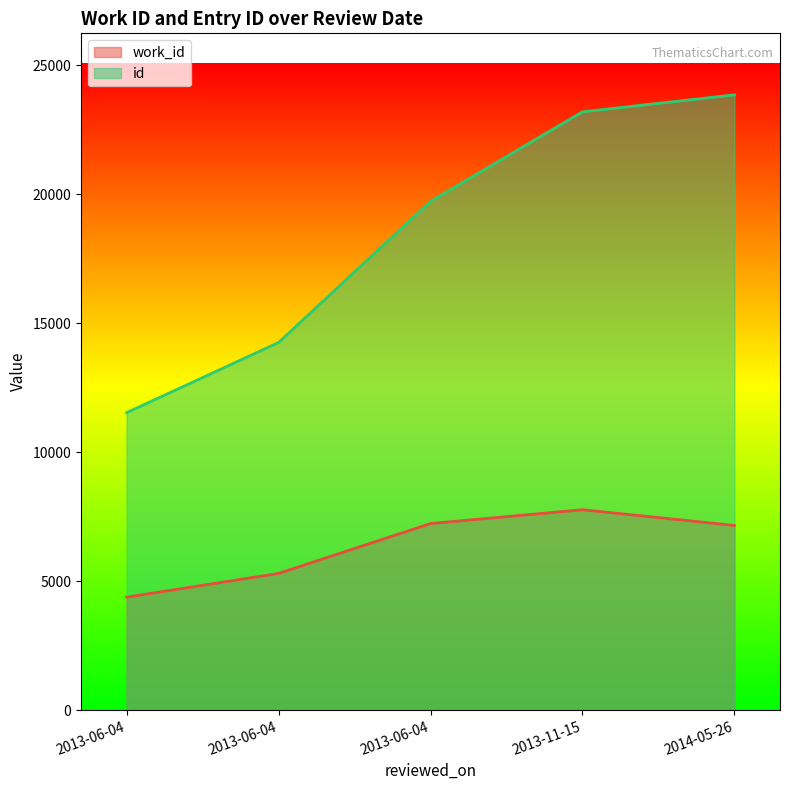

Reading left to right, transcribe all the data shown in this chart.

work_id: 4382	5302	7236	7772	7163
id: 11536	14257	19733	23202	23860